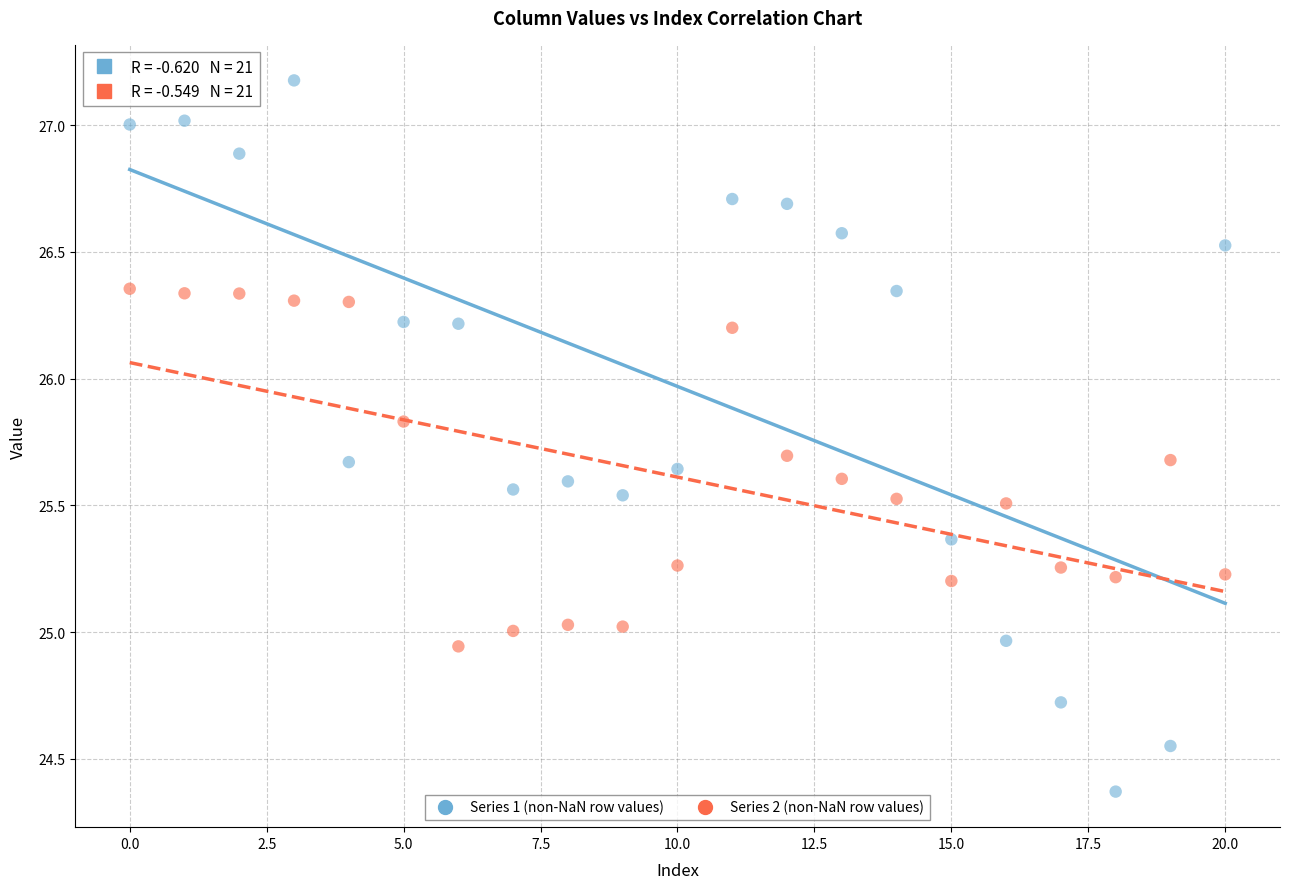

Across all data points, what is the range of Y values (max minus min)?

2.8